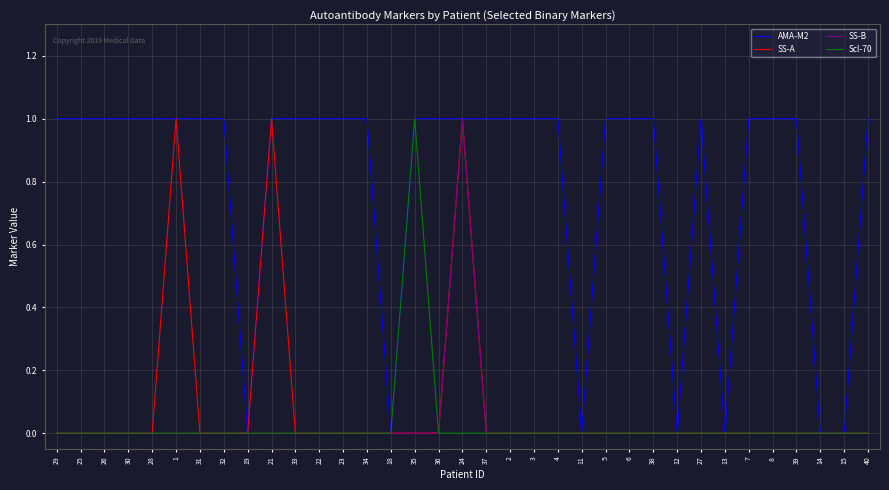

What position from the right is 28?

31